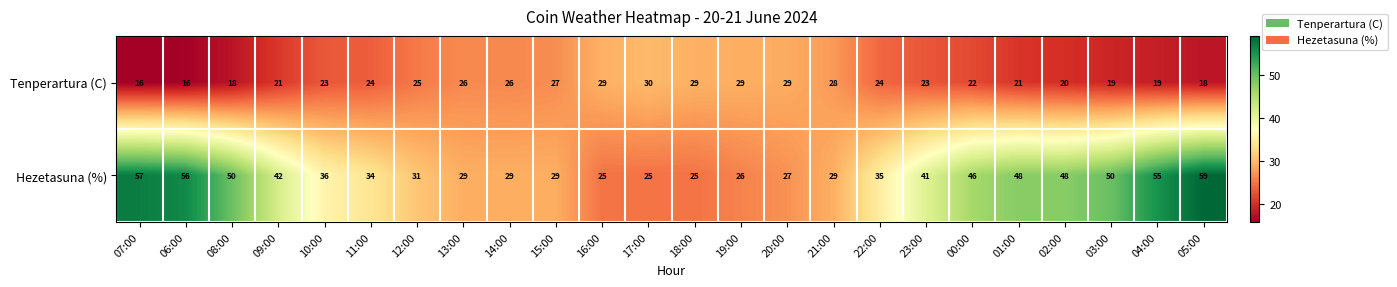

Which series changed the most between 07:00 and 21:00?

Hezetasuna (%)